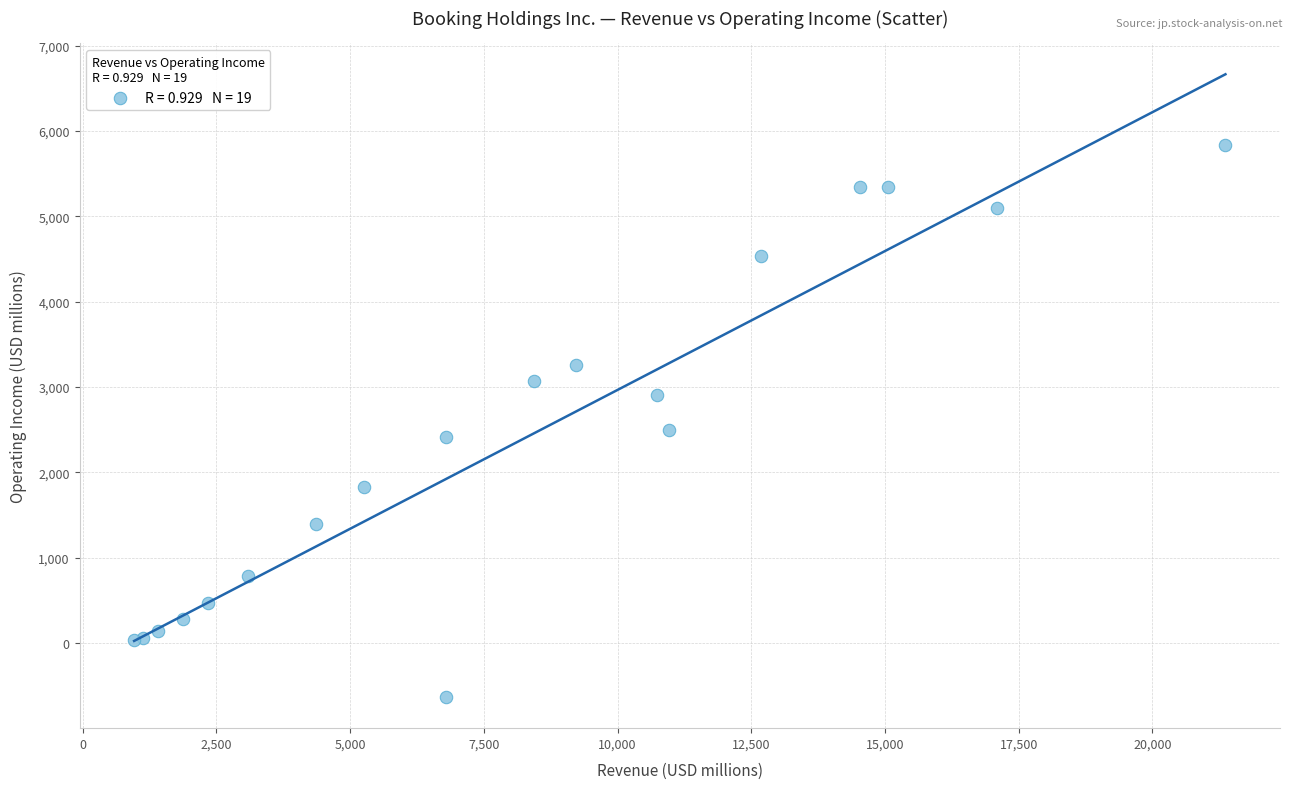

What Y value in the scatter plot is closest to 2602?

2496